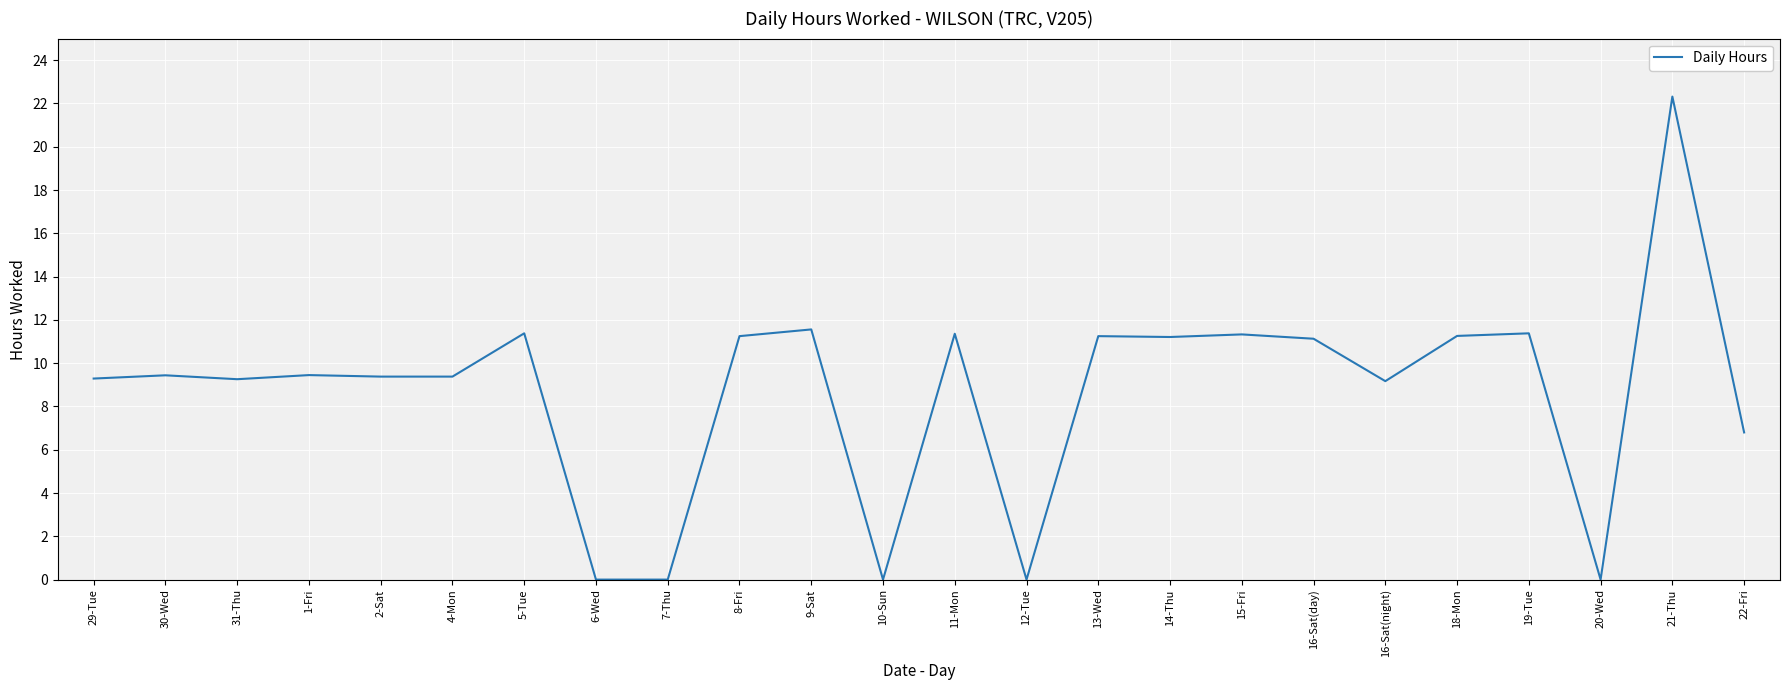

What is the average value?

8.7